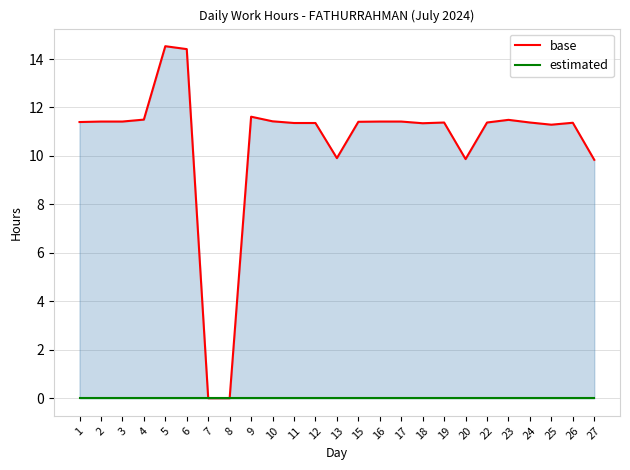

True or false: estimated has a value of 0.0 at 18.

True